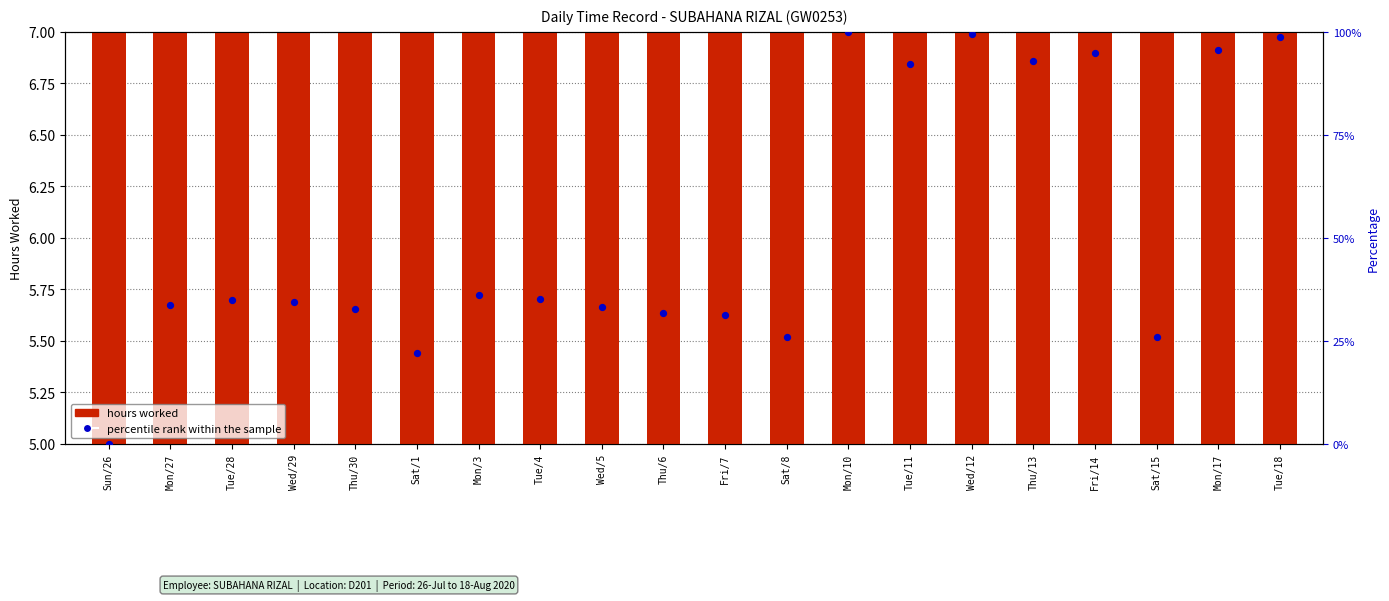

Which series reaches the minimum Y coordinate?

percentile rank within the sample